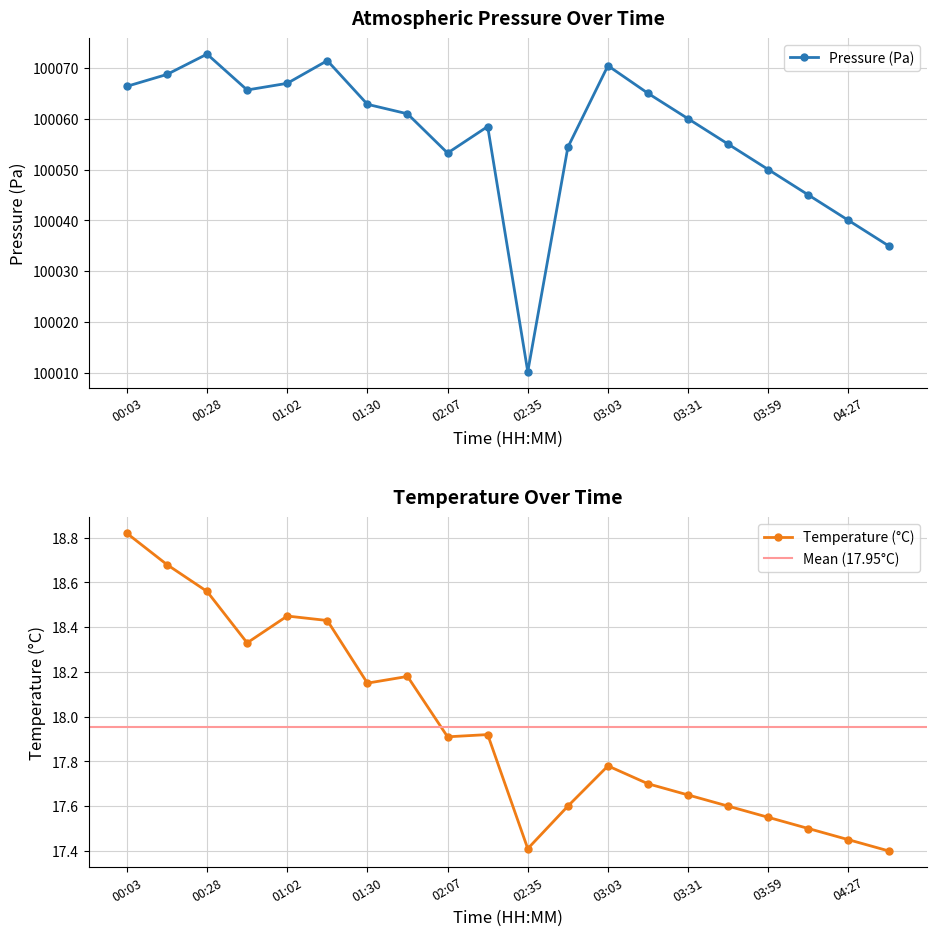

Where is temperature nearest to the value 18?

02:21